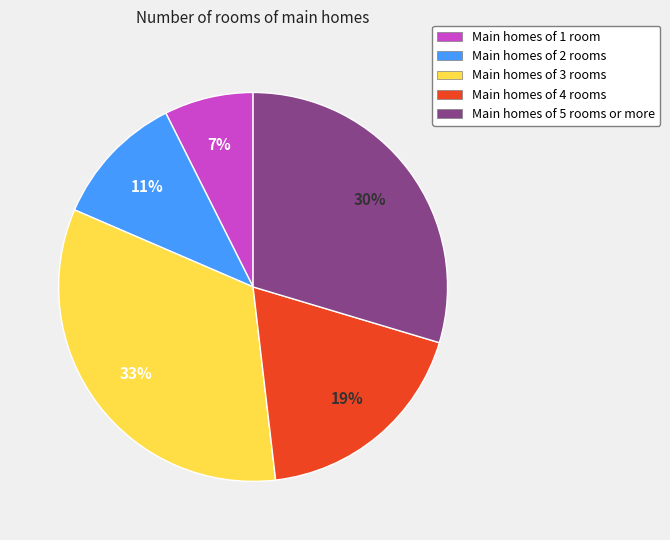

Is it true that Main homes of 5 rooms or more is 30% of the pie?

True